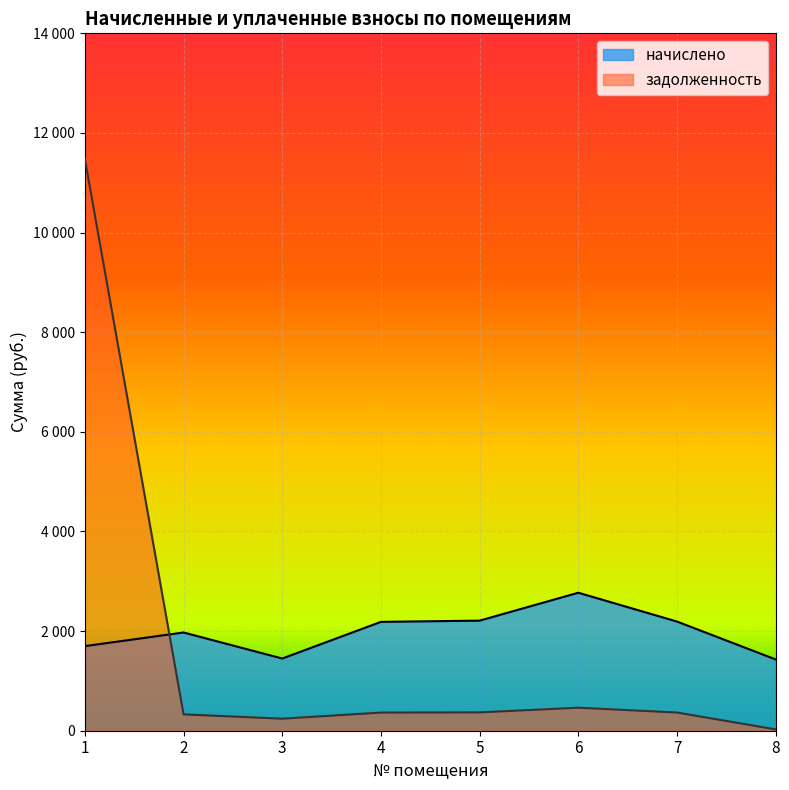

Is the value of начислено at 8 greater than the value of задолженность at 3?

Yes